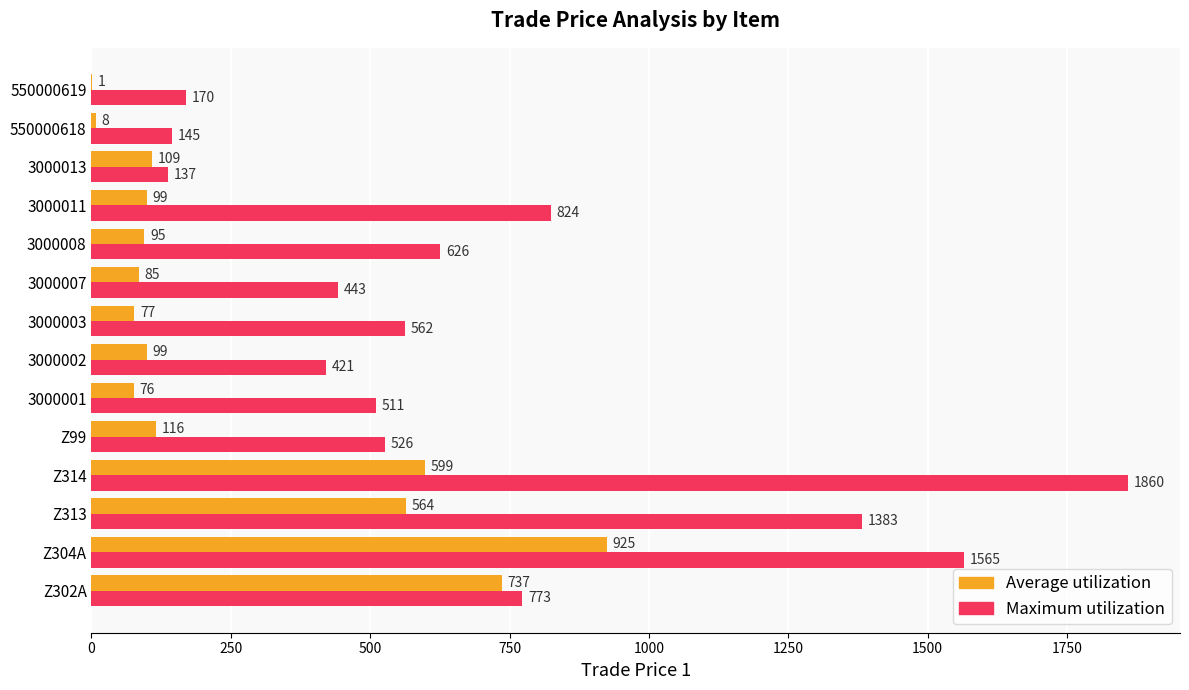

What is the greatest value displayed?

1860